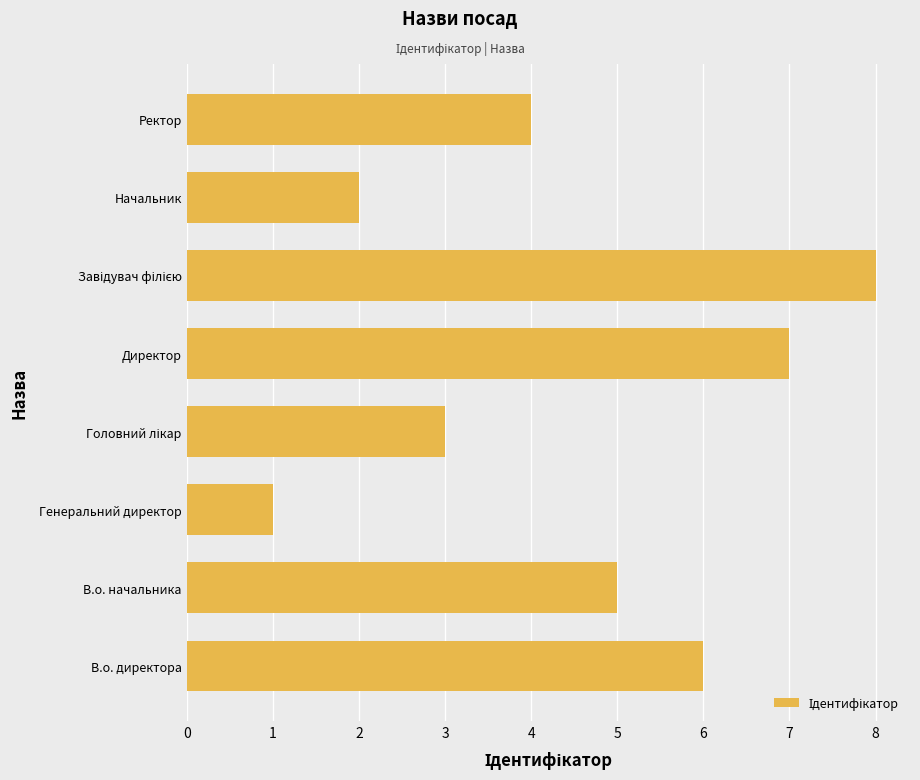

How many categories are shown in the chart?

8